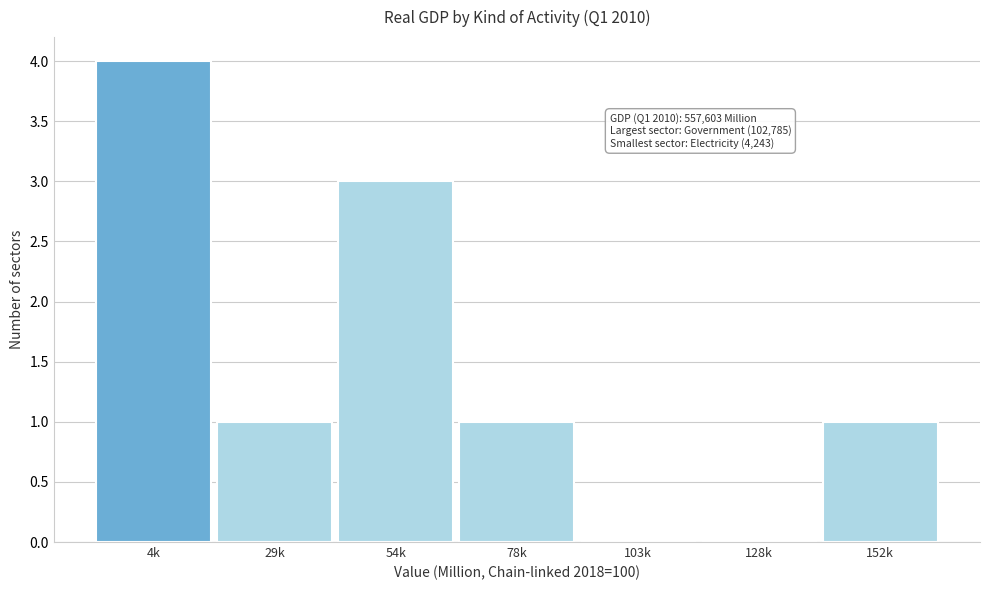

Reading left to right, transcribe all the data shown in this chart.

4k=4	29k=1	54k=3	78k=1	103k=0	128k=0	152k=1